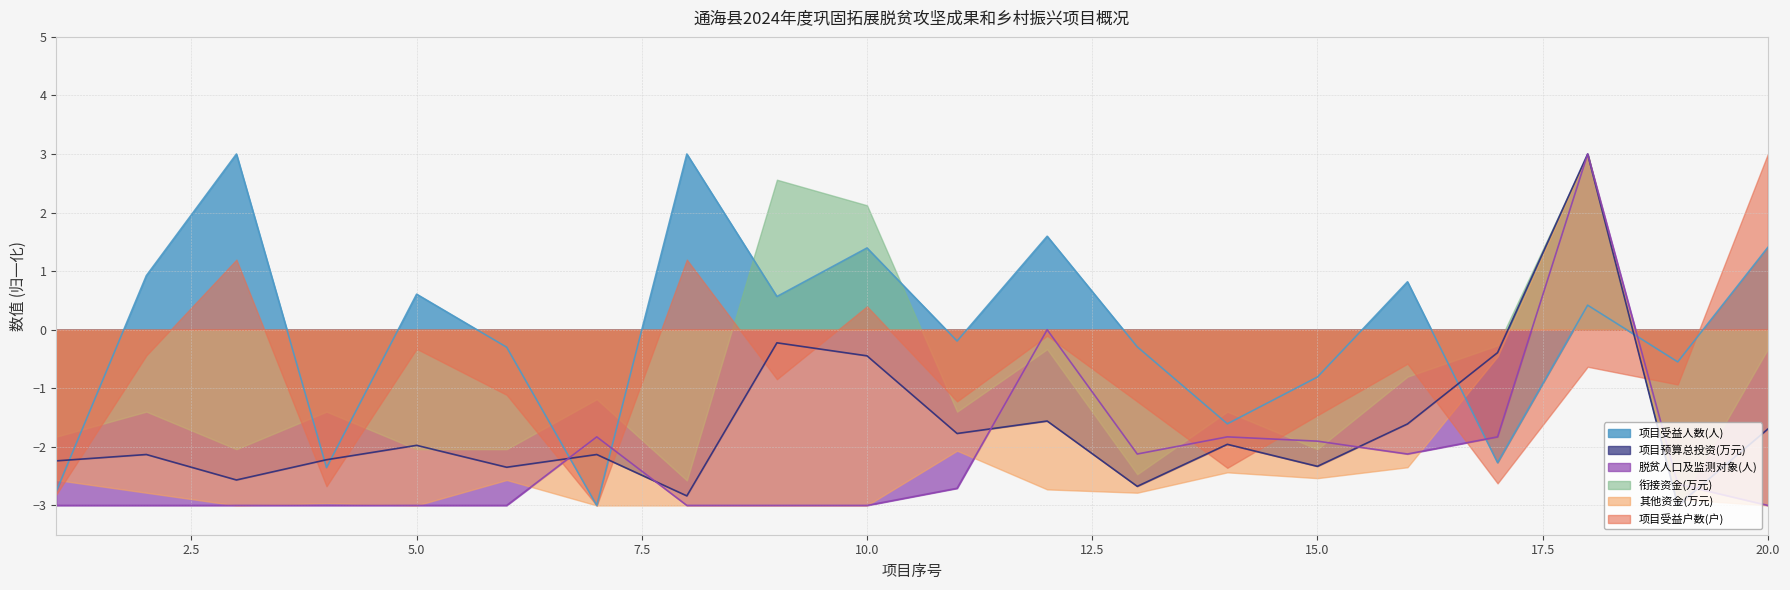

How many values in 项目受益人数(人) are above zero?

10